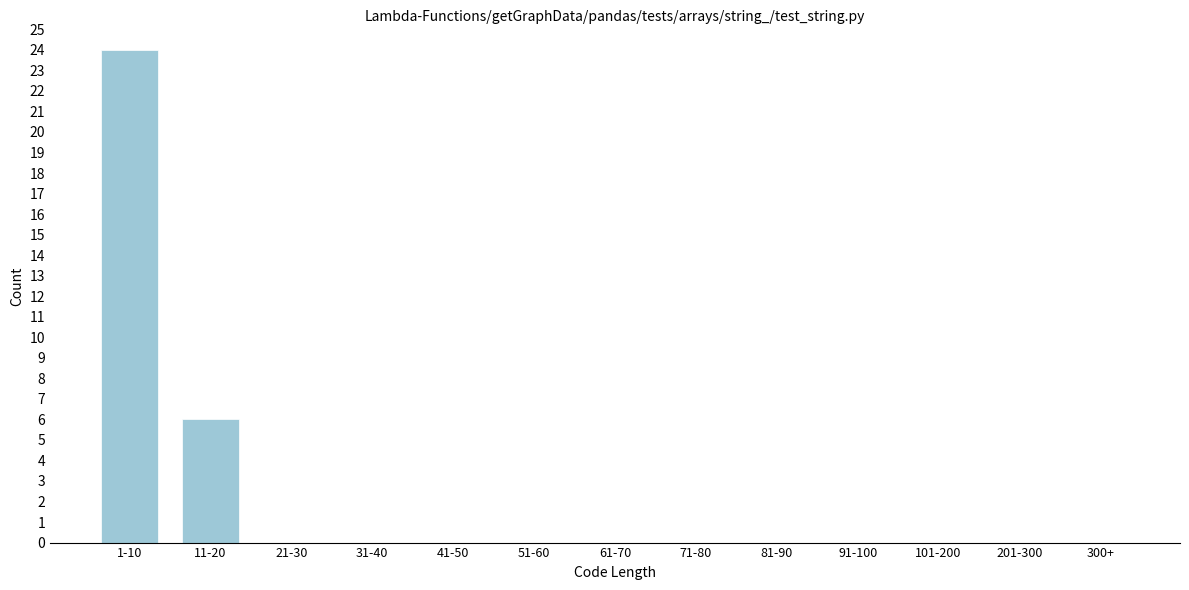

Reading left to right, what are all the values shown in this chart?

1-10=24	11-20=6	21-30=0	31-40=0	41-50=0	51-60=0	61-70=0	71-80=0	81-90=0	91-100=0	101-200=0	201-300=0	300+=0